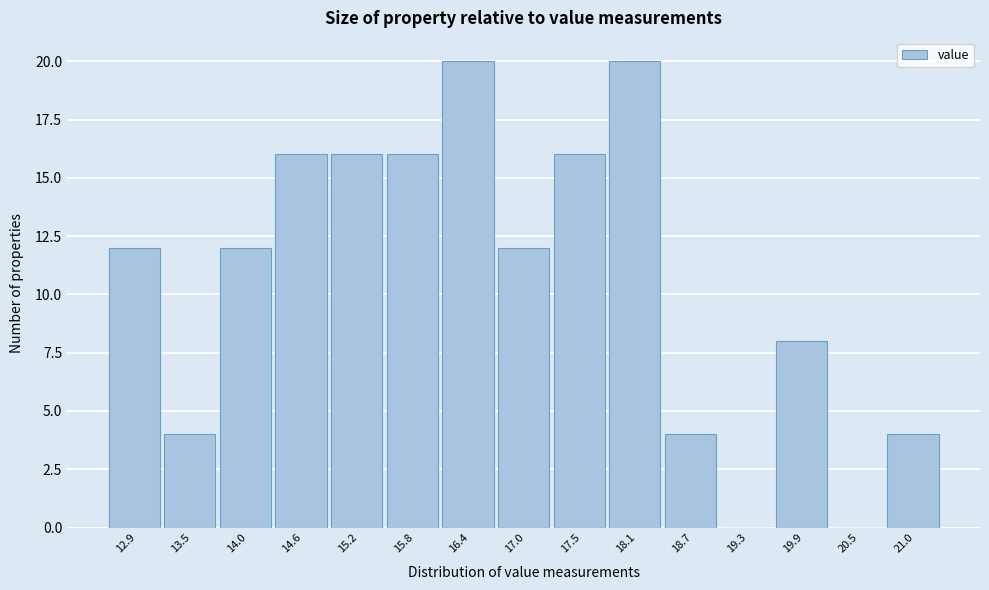

Reading left to right, what are all the values shown in this chart?

12.9=12	13.5=4	14.0=12	14.6=16	15.2=16	15.8=16	16.4=20	17.0=12	17.5=16	18.1=20	18.7=4	19.3=0	19.9=8	20.5=0	21.0=4